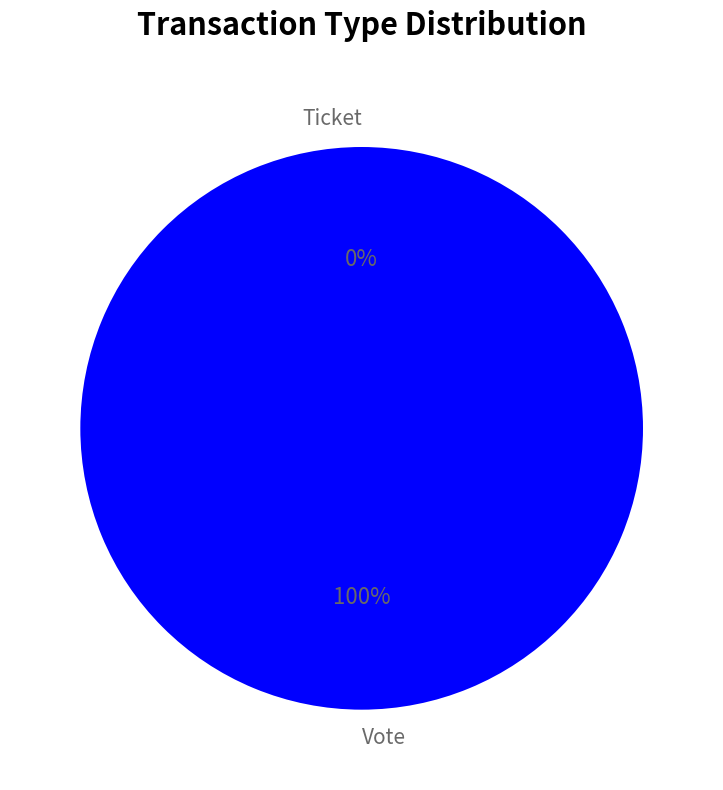

Rank the categories by value from lowest to highest.

Ticket, Vote